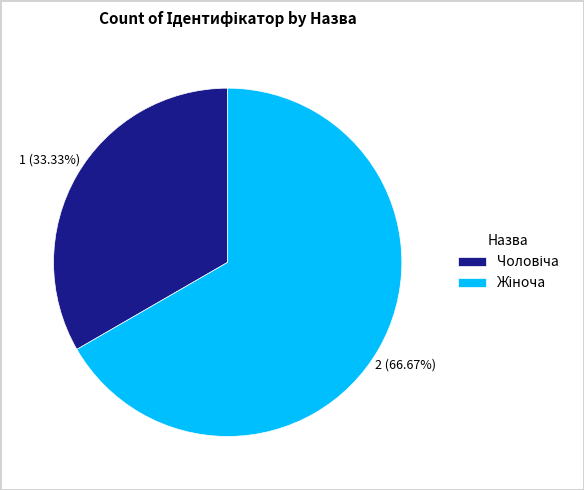

Is there any slice that represents more than half of the pie?

Yes